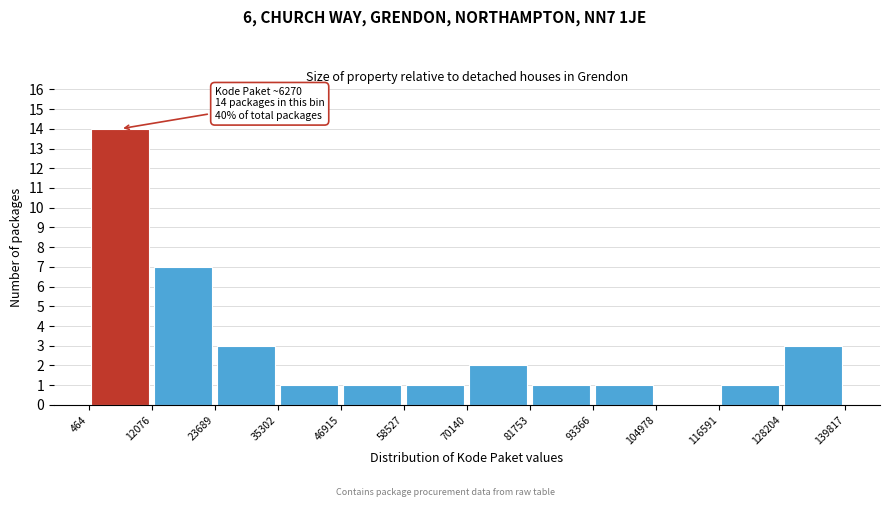

Over which range of the x-axis is the bar tallest?

464 to 12076